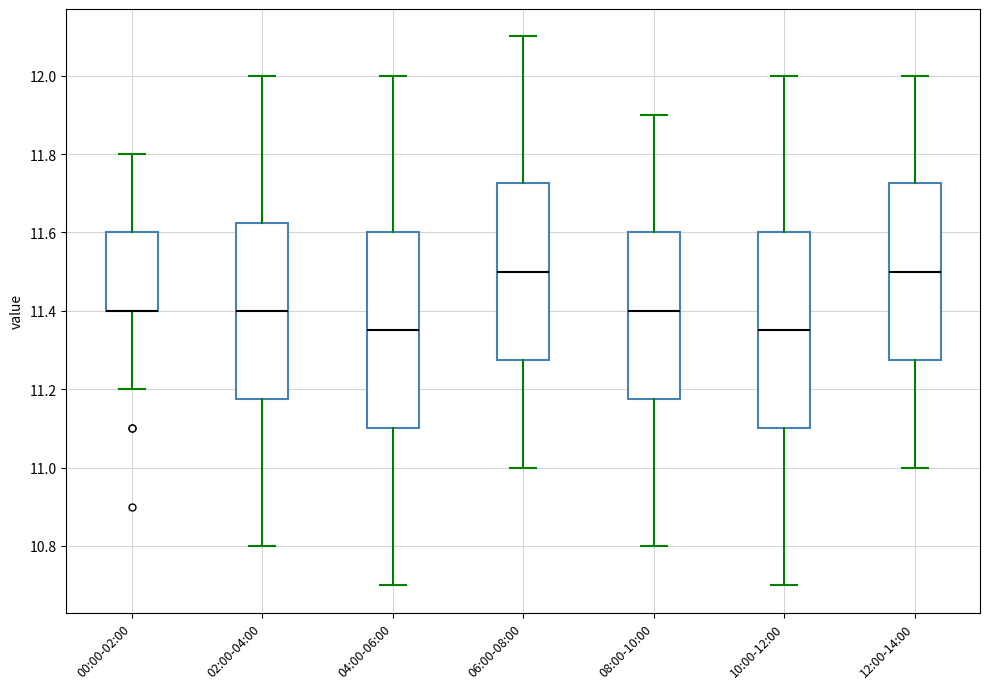

Reading left to right, read every box against the y-axis: the position of its median line, the range the box covers, and the ends of its whiskers. The values are not printed on the chart, so give them approximately, as read against the axis.

00:00-02:00: median 11.40 (drawn on the box's lower edge), box 11.40 to 11.60, whiskers 11.20 to 11.80
02:00-04:00: median 11.40, box 11.18 to 11.62, whiskers 10.80 to 12.00
04:00-06:00: median 11.36, box 11.10 to 11.60, whiskers 10.70 to 12.00
06:00-08:00: median 11.50, box 11.28 to 11.72, whiskers 11.00 to 12.10
08:00-10:00: median 11.40, box 11.18 to 11.60, whiskers 10.80 to 11.90
10:00-12:00: median 11.36, box 11.10 to 11.60, whiskers 10.70 to 12.00
12:00-14:00: median 11.50, box 11.28 to 11.72, whiskers 11.00 to 12.00